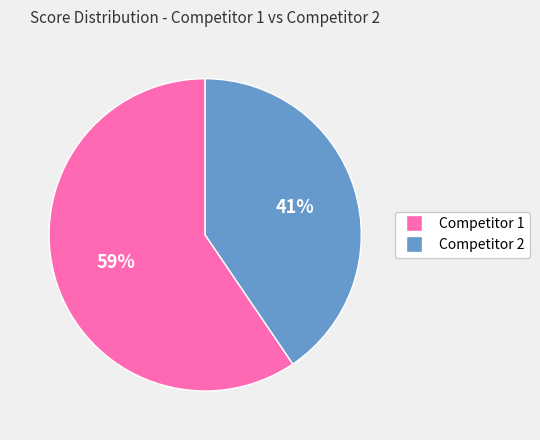

To the nearest percent, what is the average slice percentage?

50%